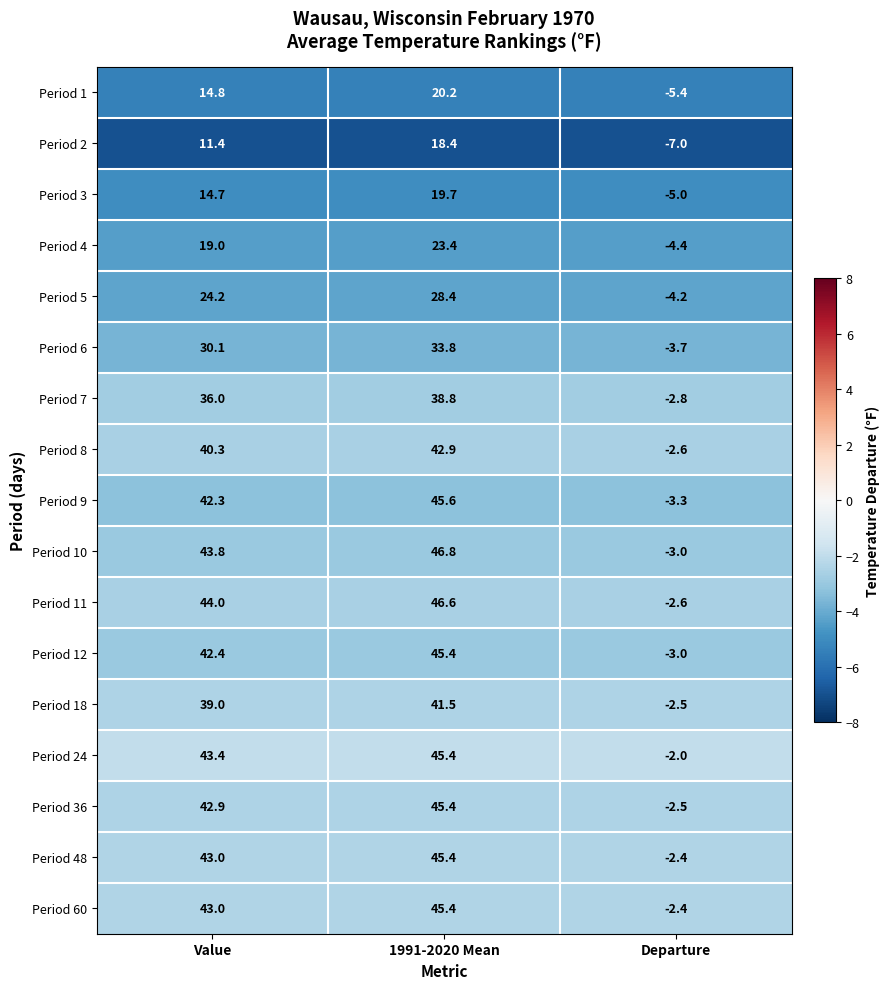

Between 1991-2020 Mean and Departure, which series saw the biggest shift?

Period 10